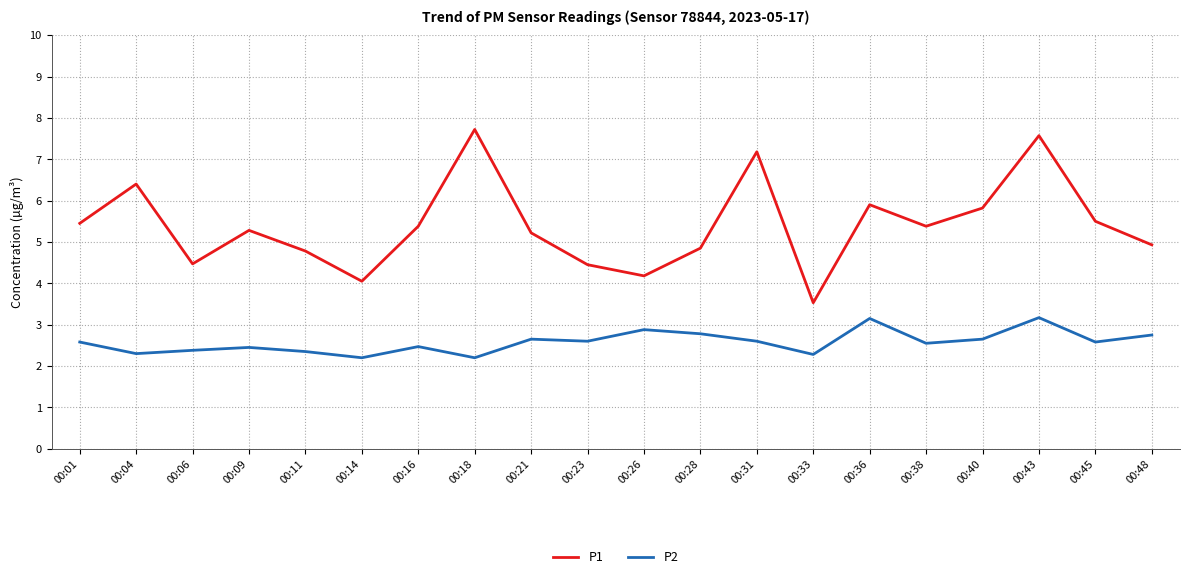

Which series has the largest range (max minus min)?

P1